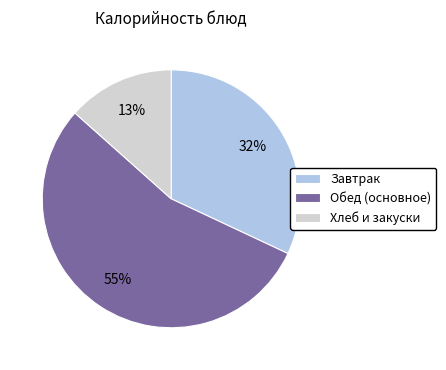

What is the largest slice in the pie chart?

Обед (основное)